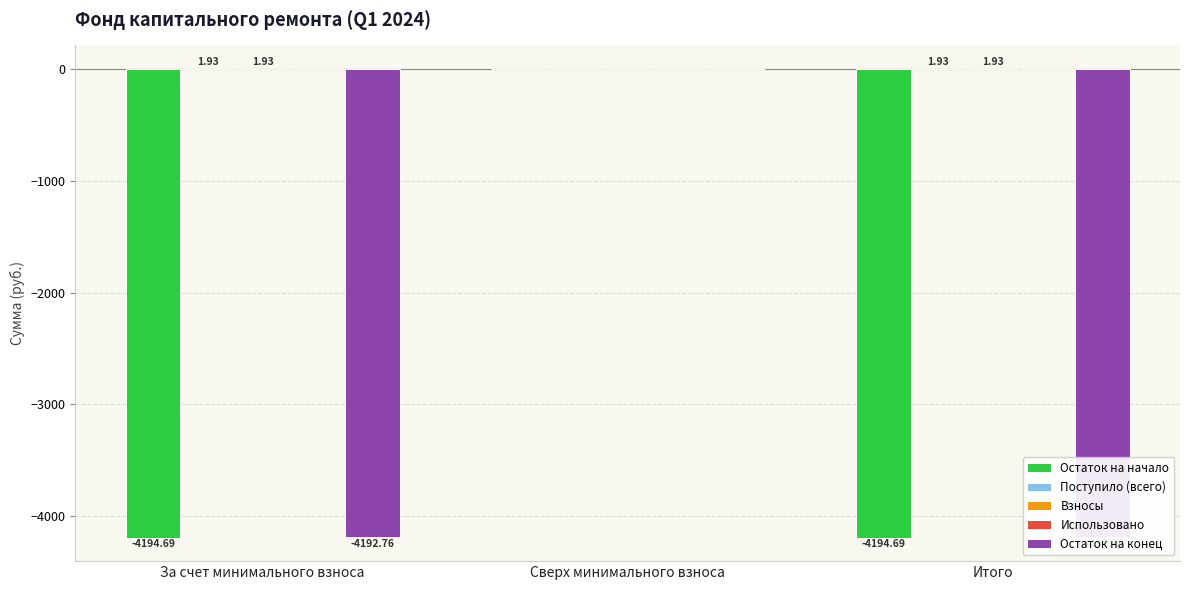

The value of Остаток на конец at Сверх минимального взноса is 0.0. True or false?

True